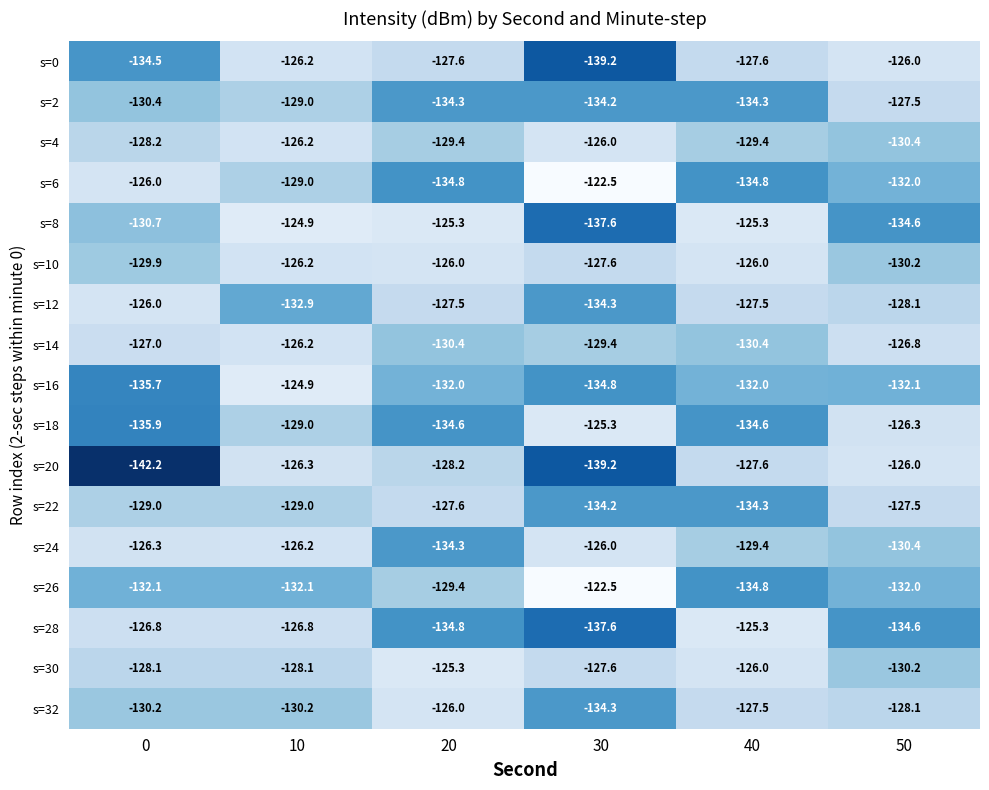

Where is s=24 nearest to the value -130?

50